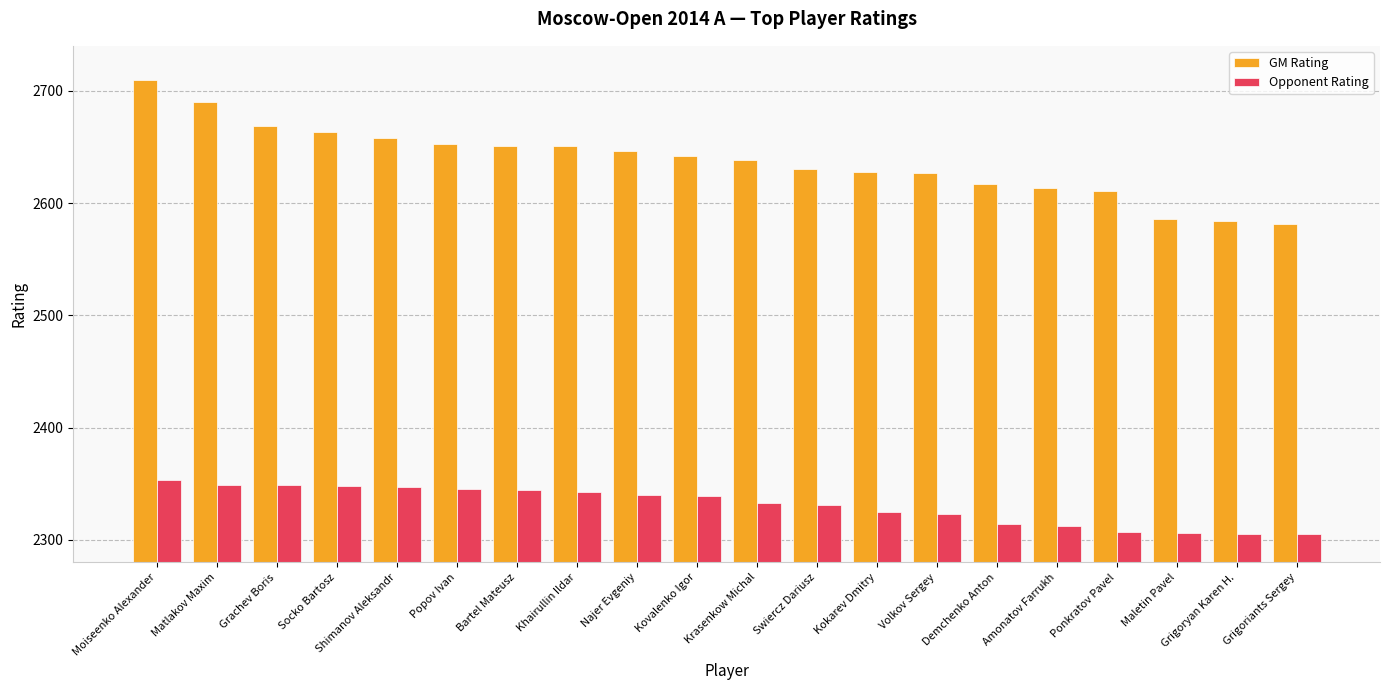

How many bars are there in total?

40